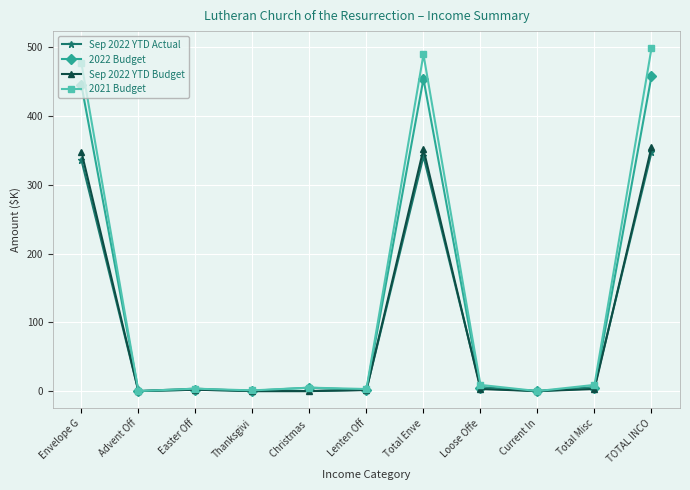

How many lines are shown in the chart?

4